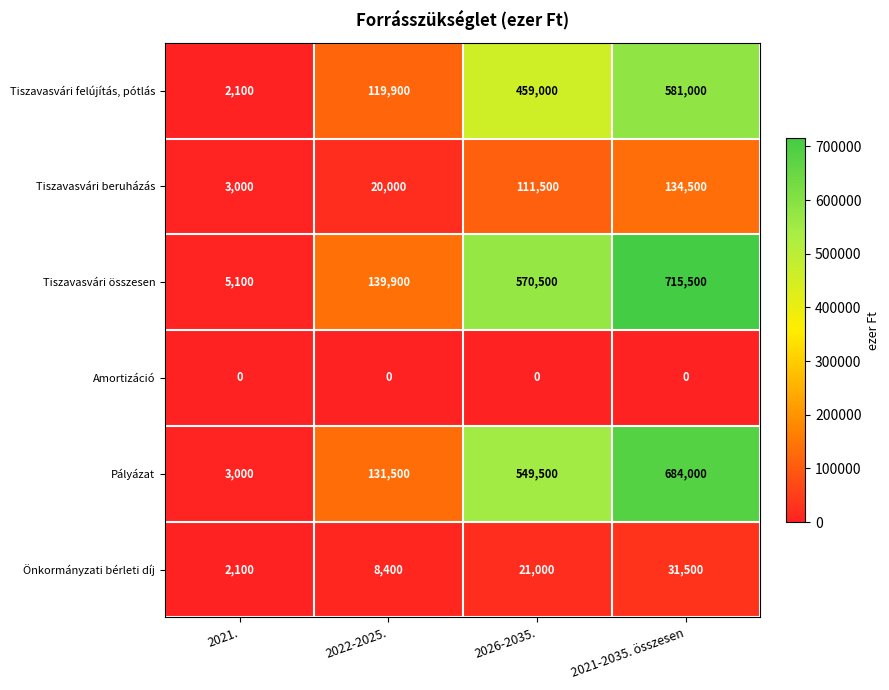

What value does the Tiszavasvári összesen series have at 2026-2035., to the nearest 100?

570500